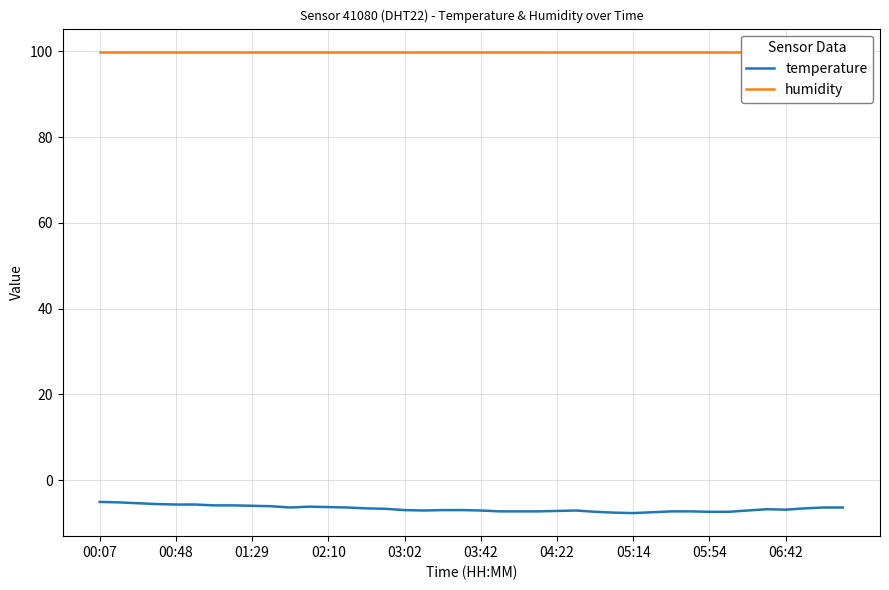

What is the total value across all series at 19?

92.9